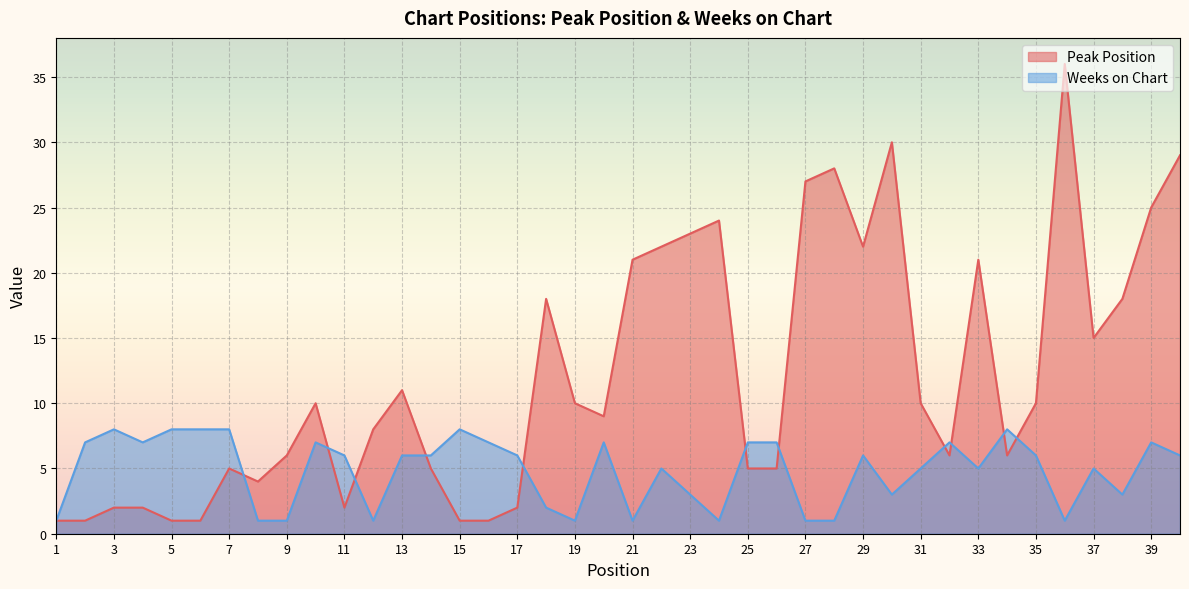

Read the Weeks on Chart value at 9.

1